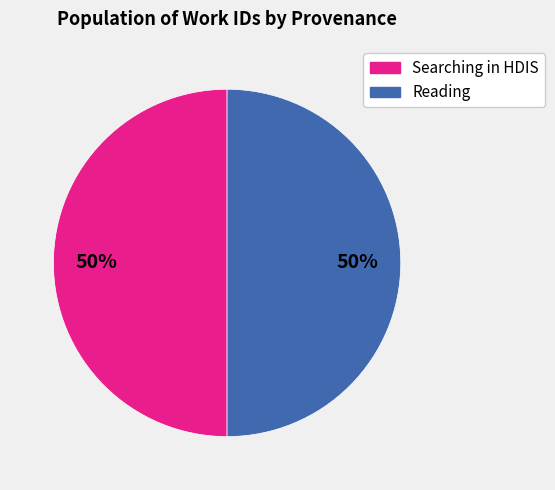

To the nearest percent, what is the average slice percentage?

50%